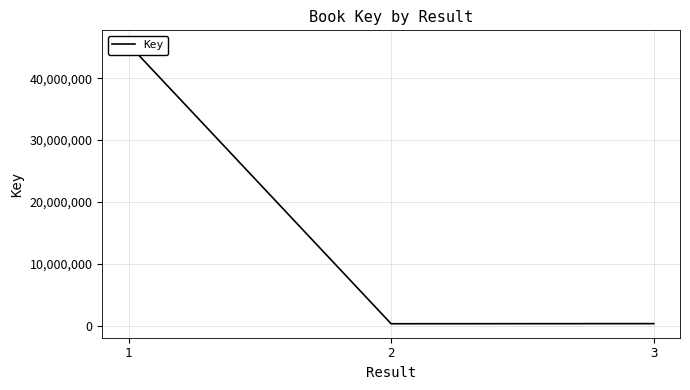

At which label does the data first exceed 332493?

1